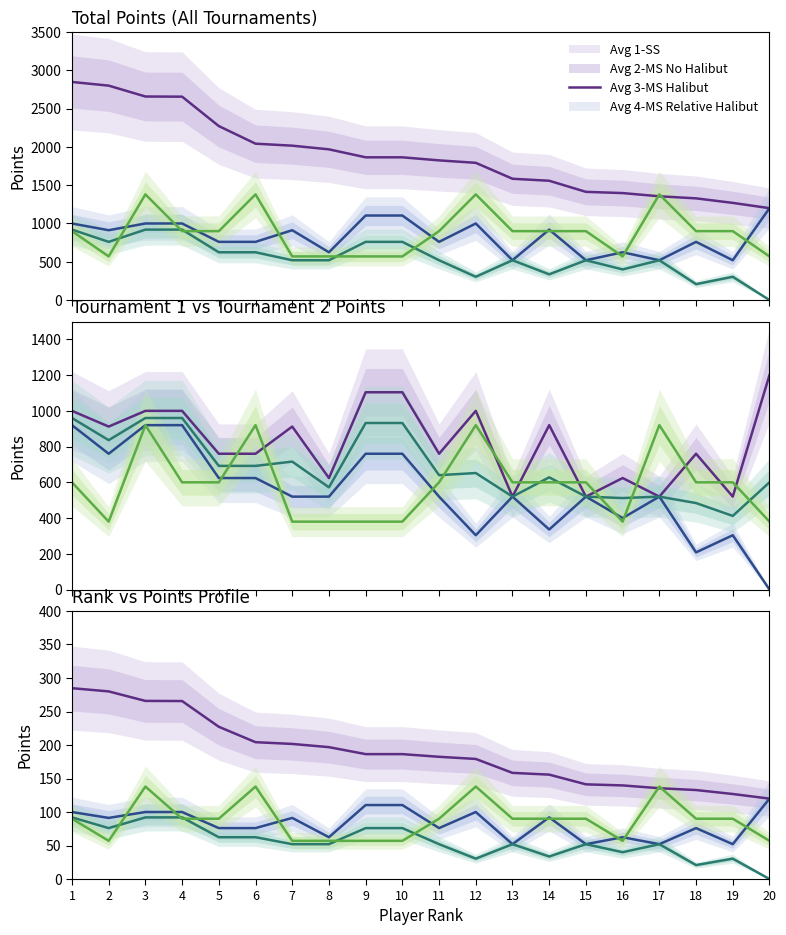

At how many categories does at least one series exceed 86?

20